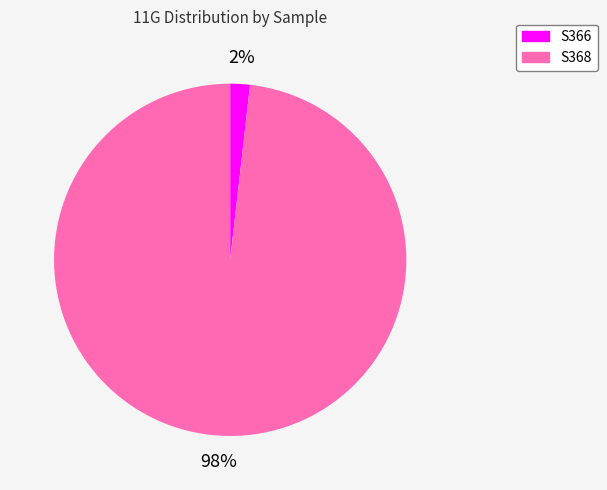

To the nearest percent, what is the average slice percentage?

50%